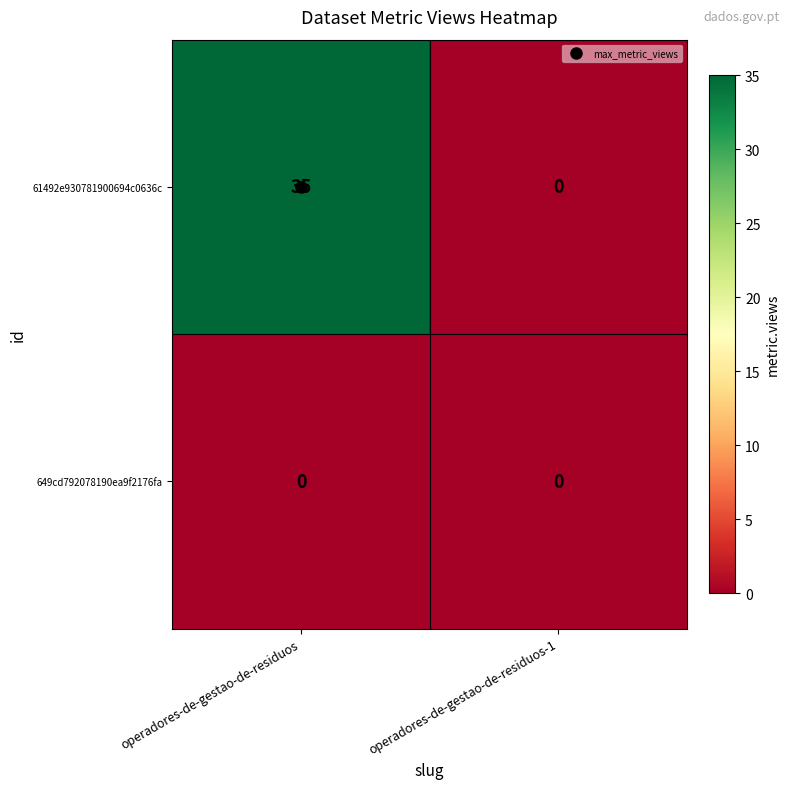

Which series has the largest range (max minus min)?

61492e930781900694c0636c